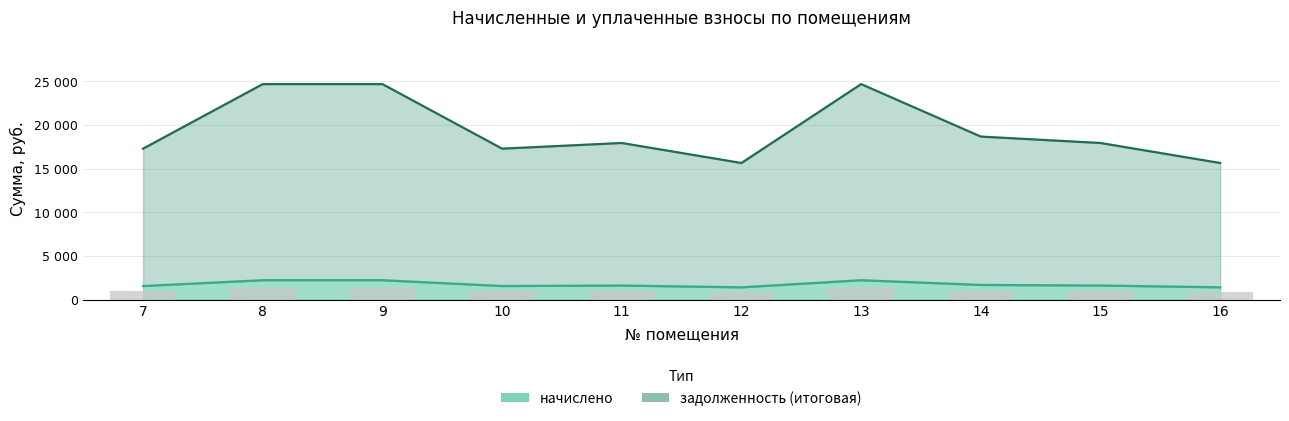

Which series changed the most between 14 and 15?

задолженность (итоговая)